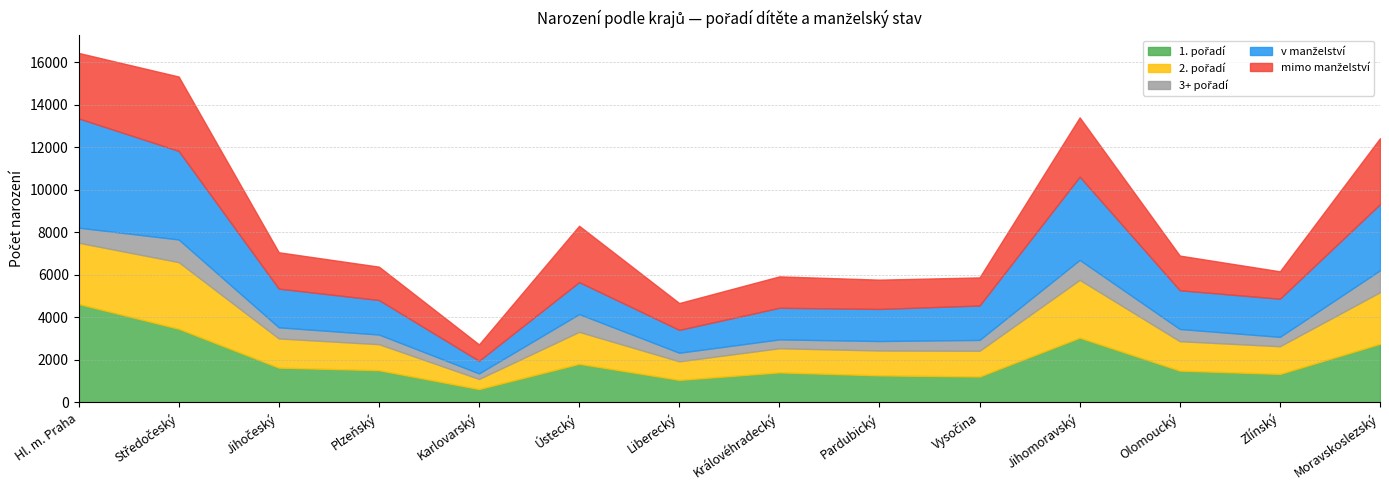

Does the chart have visible grid lines?

Yes